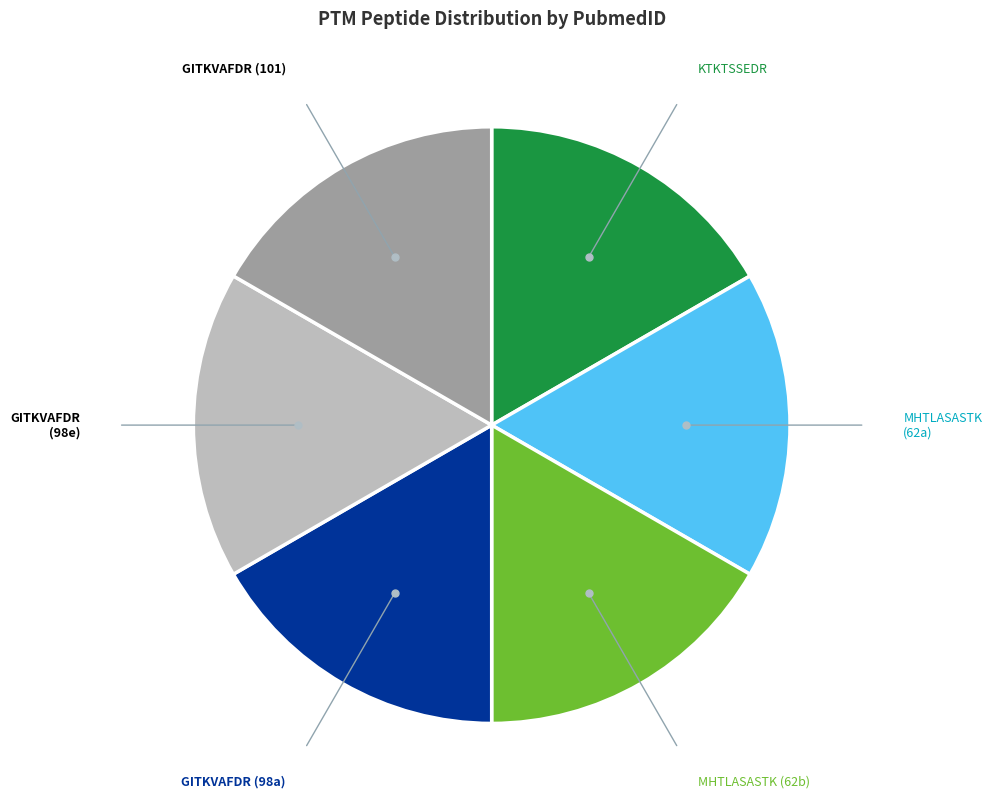

Count the number of slices in the pie.

6